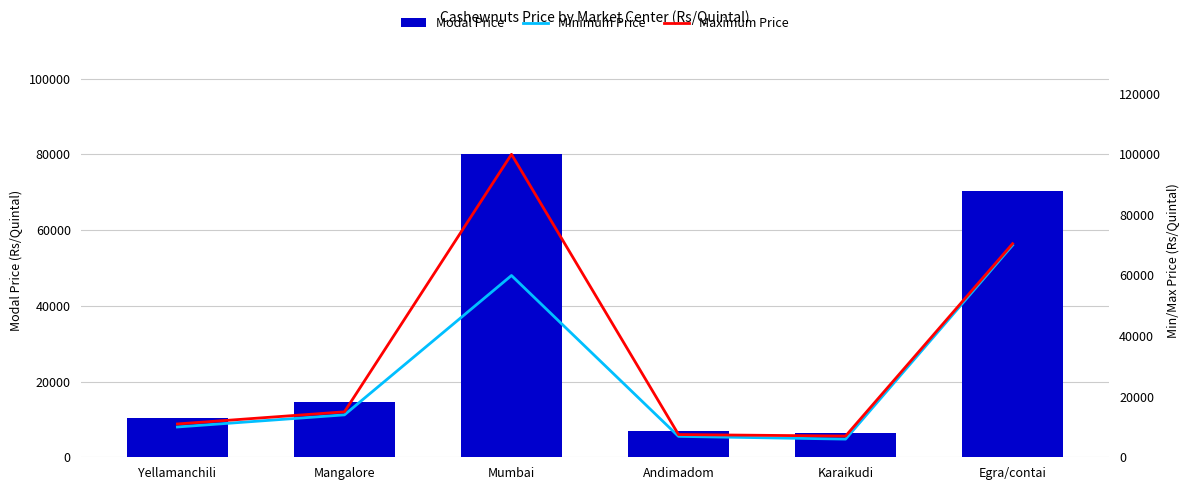

List the series in order of their overall mean, highest first.

Maximum Price, Modal Price, Minimum Price